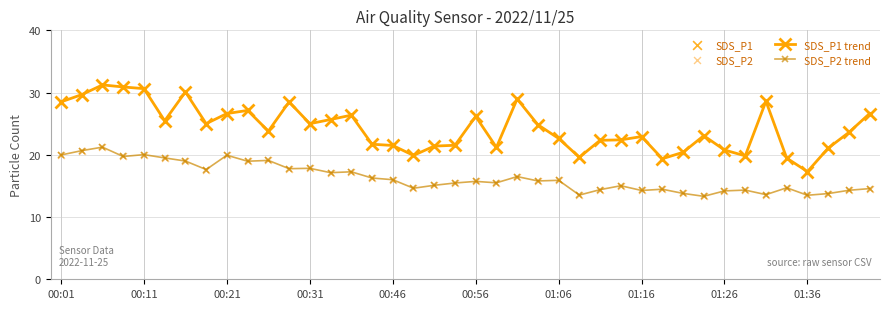

Which series has the widest spread of values?

SDS_P1 trend